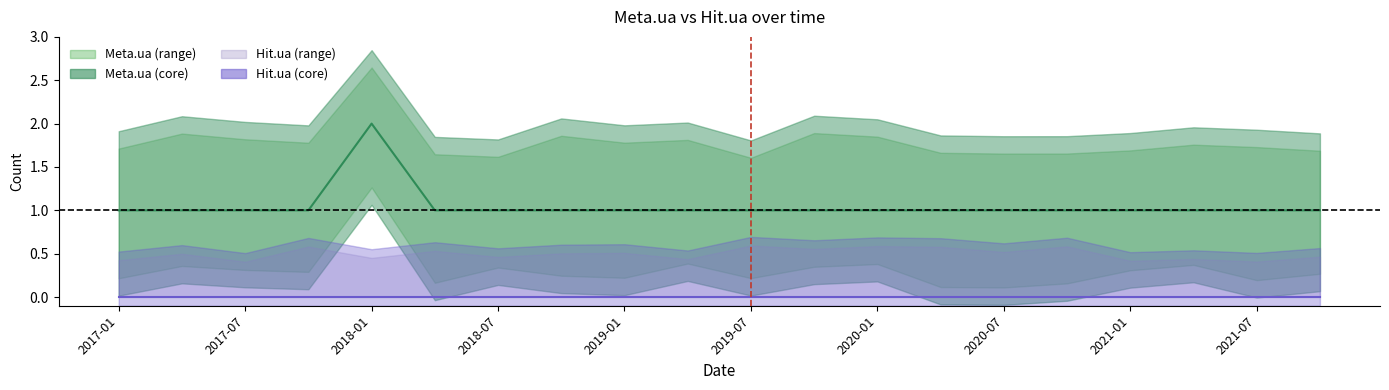

True or false: Hit.ua has a value of 0 at 2017-07.

True